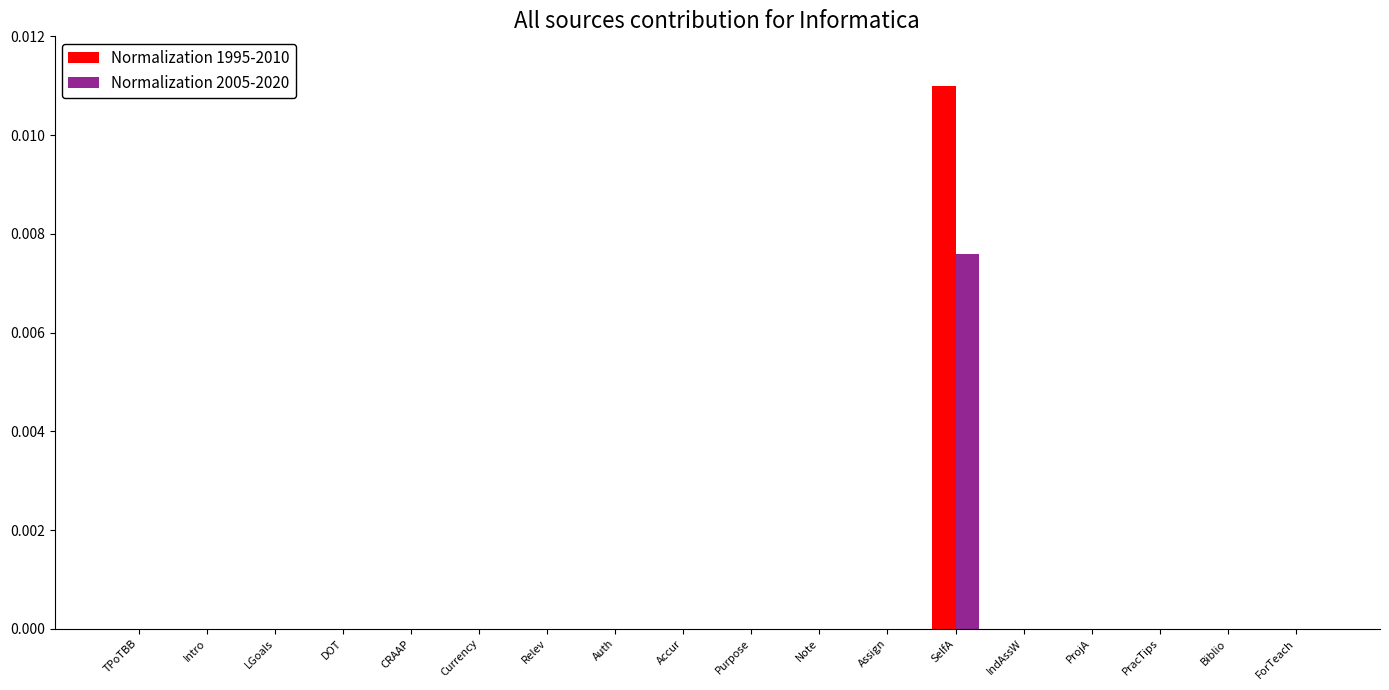

The value of Normalization 2005-2020 at ForTeach is 0.0. True or false?

True